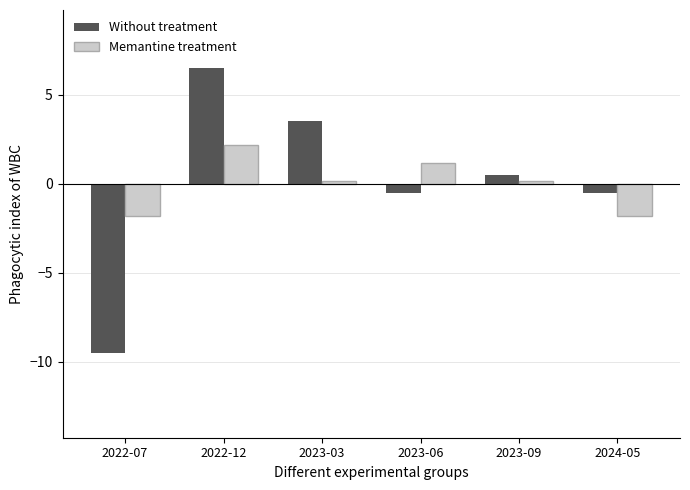

What is the label of the 3rd bar from the right?

2023-06